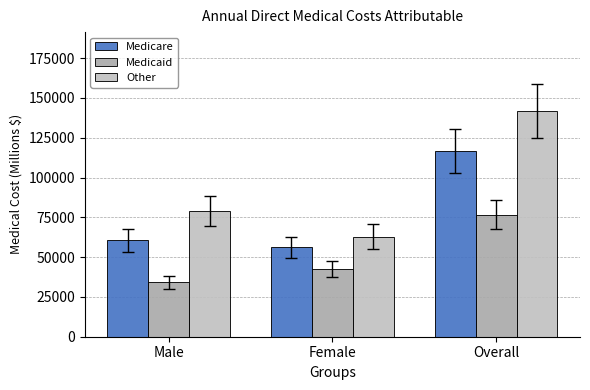

The value of Medicaid at Overall is 76602.8. True or false?

True